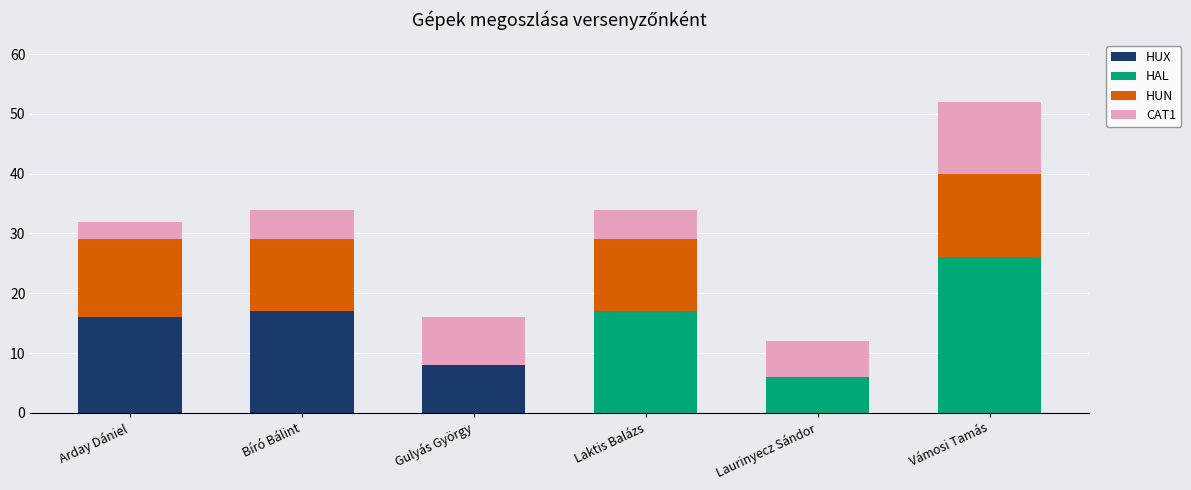

Reading left to right, transcribe the values for HUX.

Arday Dániel=16	Bíró Bálint=17	Gulyás György=8	Laktis Balázs=0	Laurinyecz Sándor=0	Vámosi Tamás=0